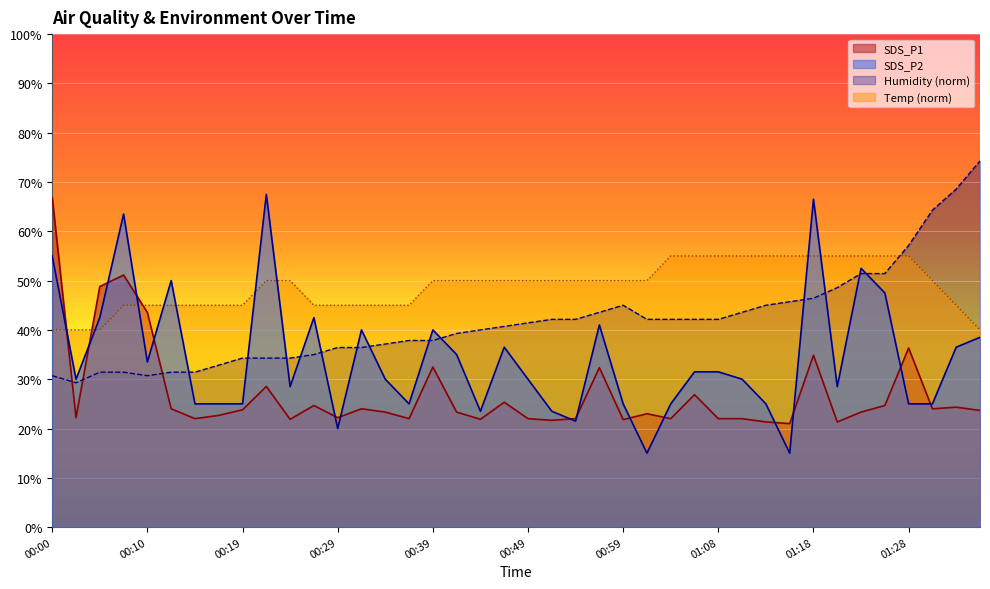

Where is SDS_P2 nearest to the value 41?

00:56